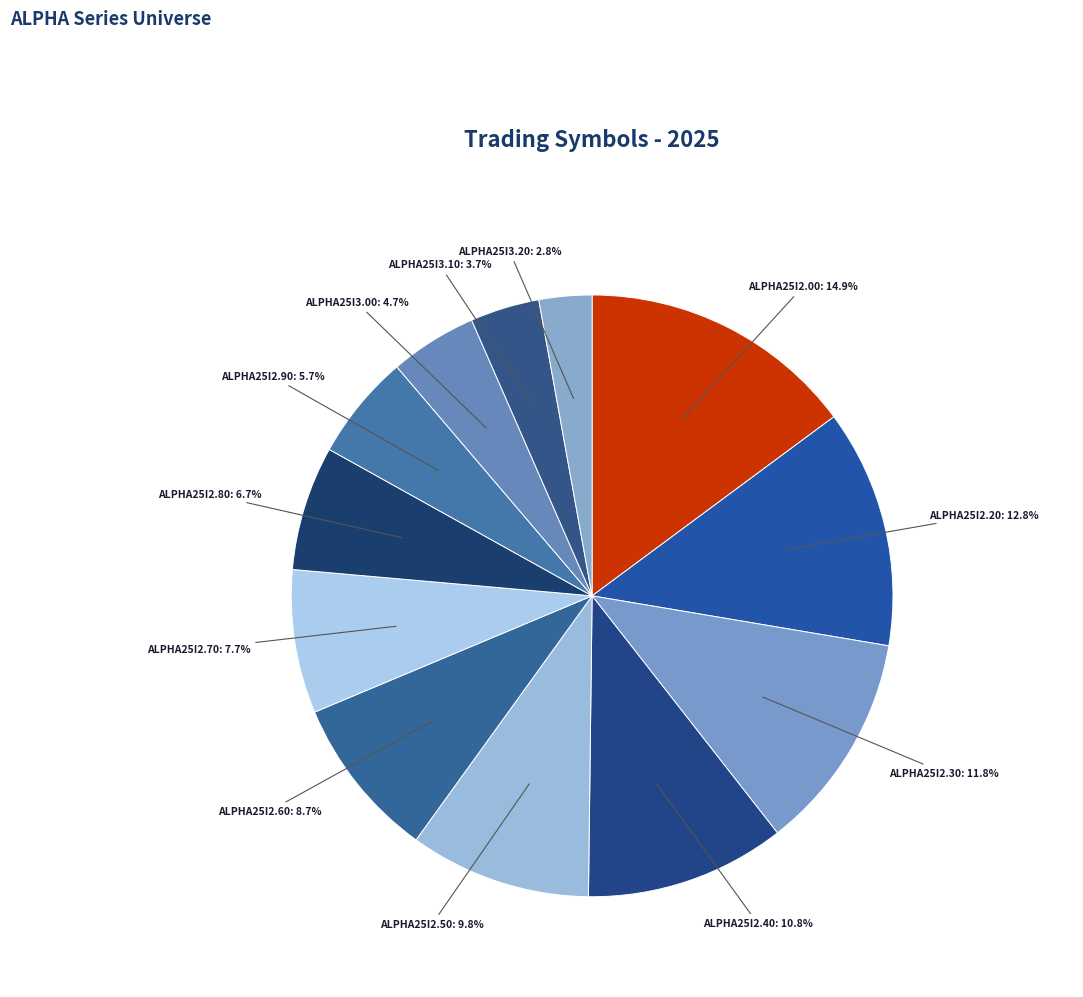

What percentage is the ALPHA25I2.50 slice, to the nearest percent?

10%